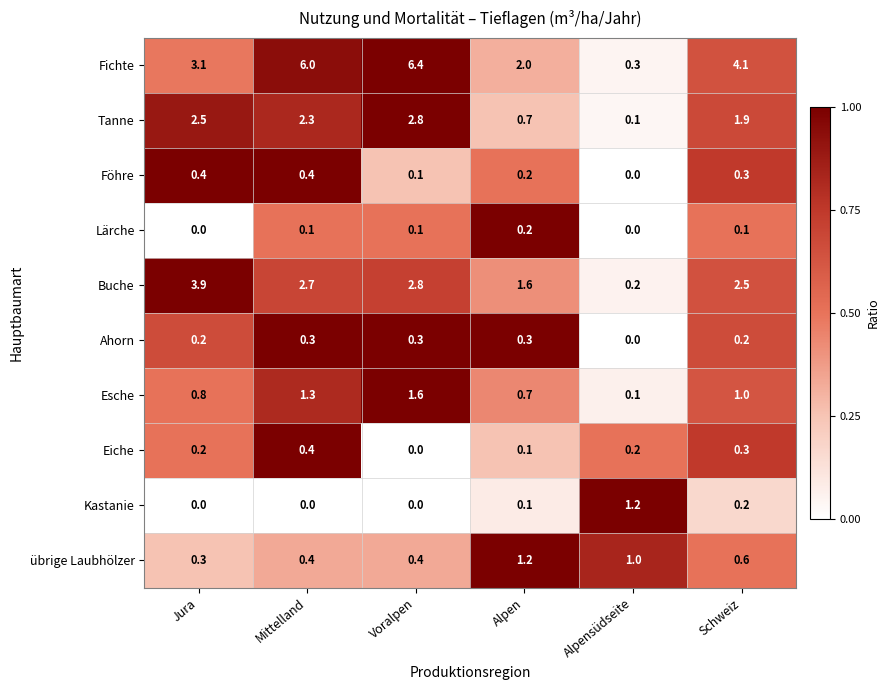

Which series changed the most between Mittelland and Voralpen?

Tanne